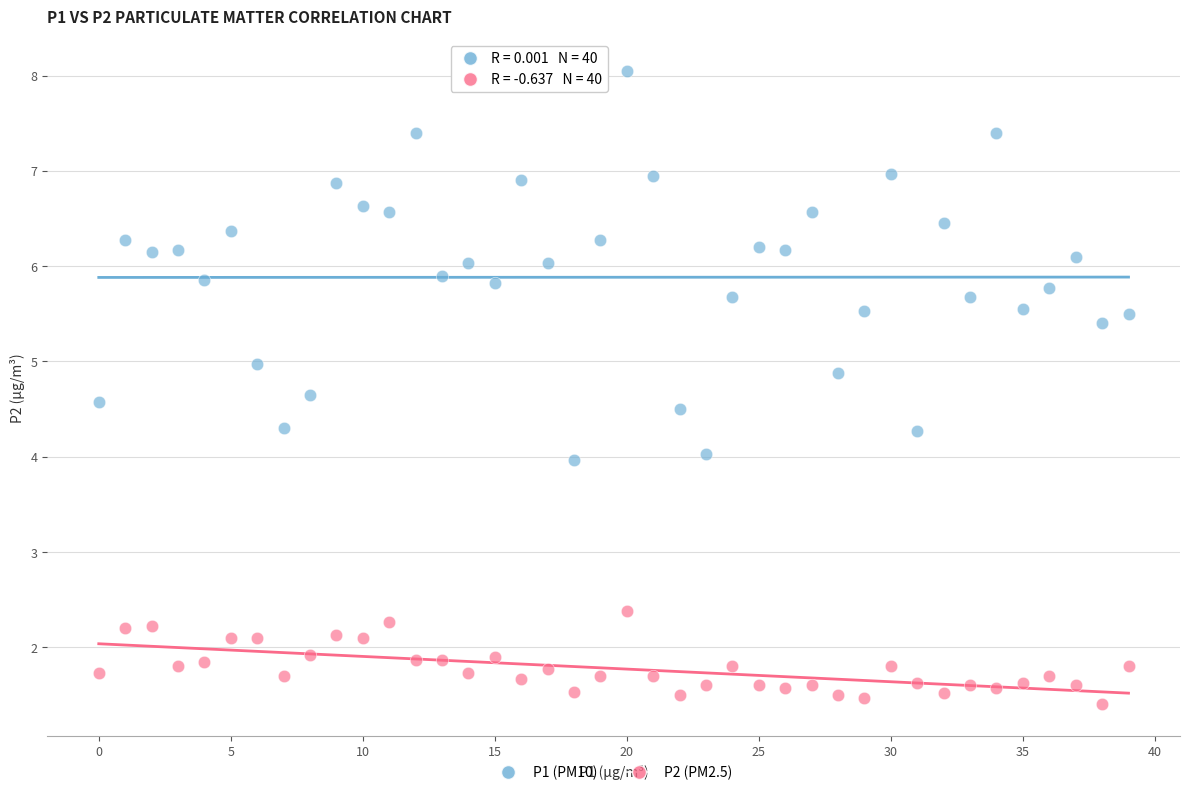

How many points are shown in the scatter plot?

80